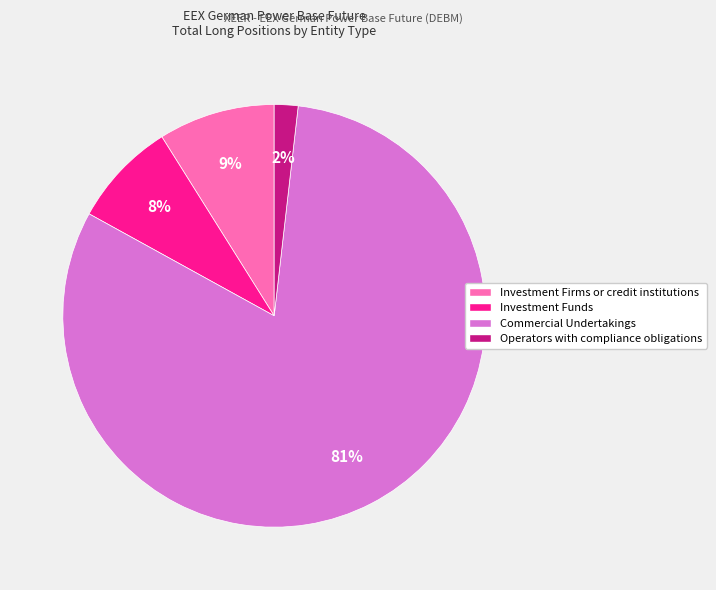

True or false: Investment Firms or credit institutions accounts for 21% of the total.

False